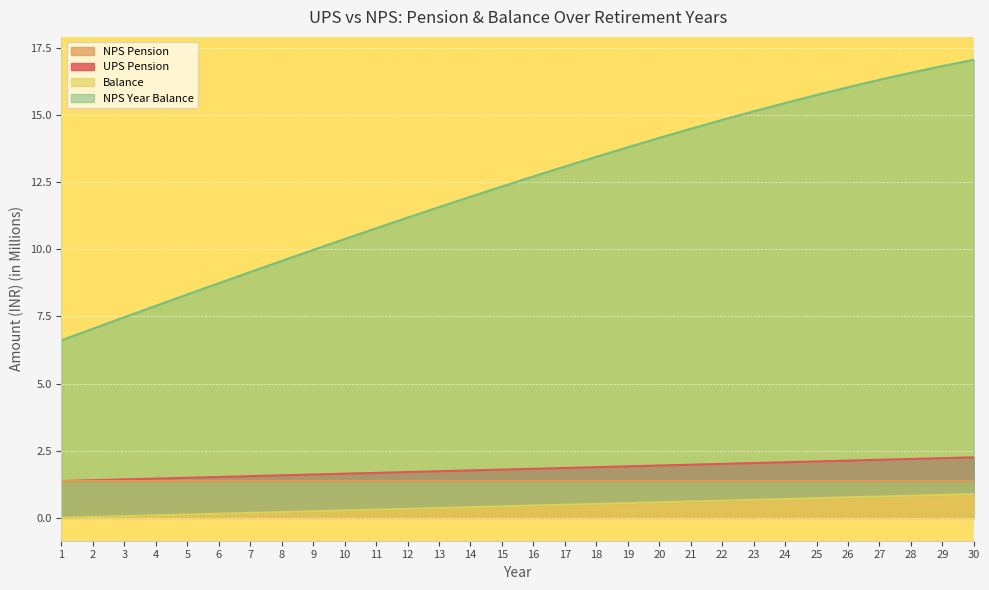

What is the difference between the maximum and minimum values in the UPS Pension series?

0.9